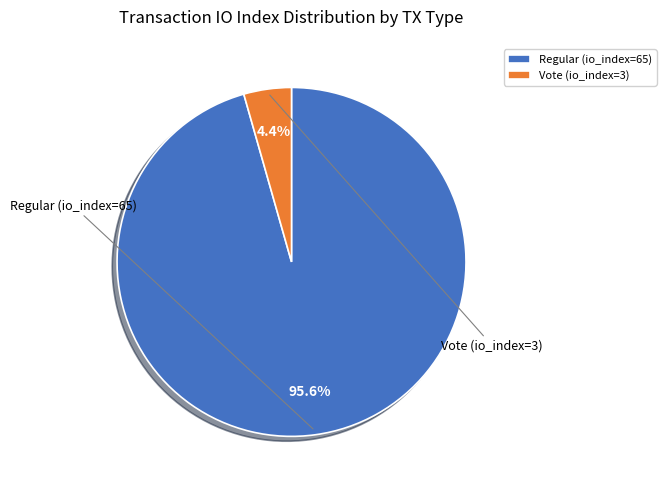

What percentage is NOT represented by Vote (io_index=3)?

95.6%